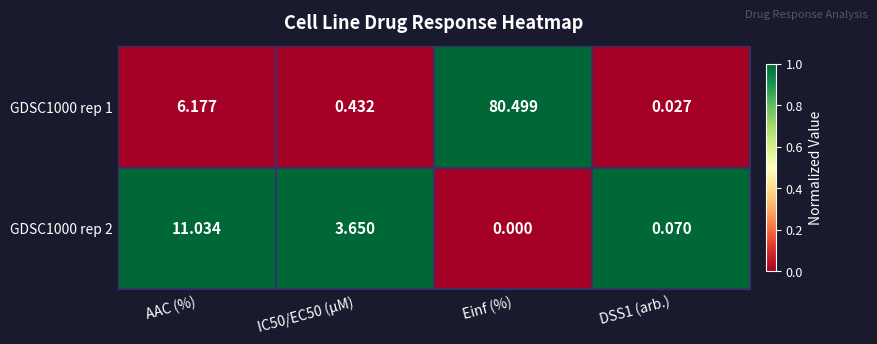

What is the spread (max minus min) of values at IC50/EC50 (µM)?

3.2